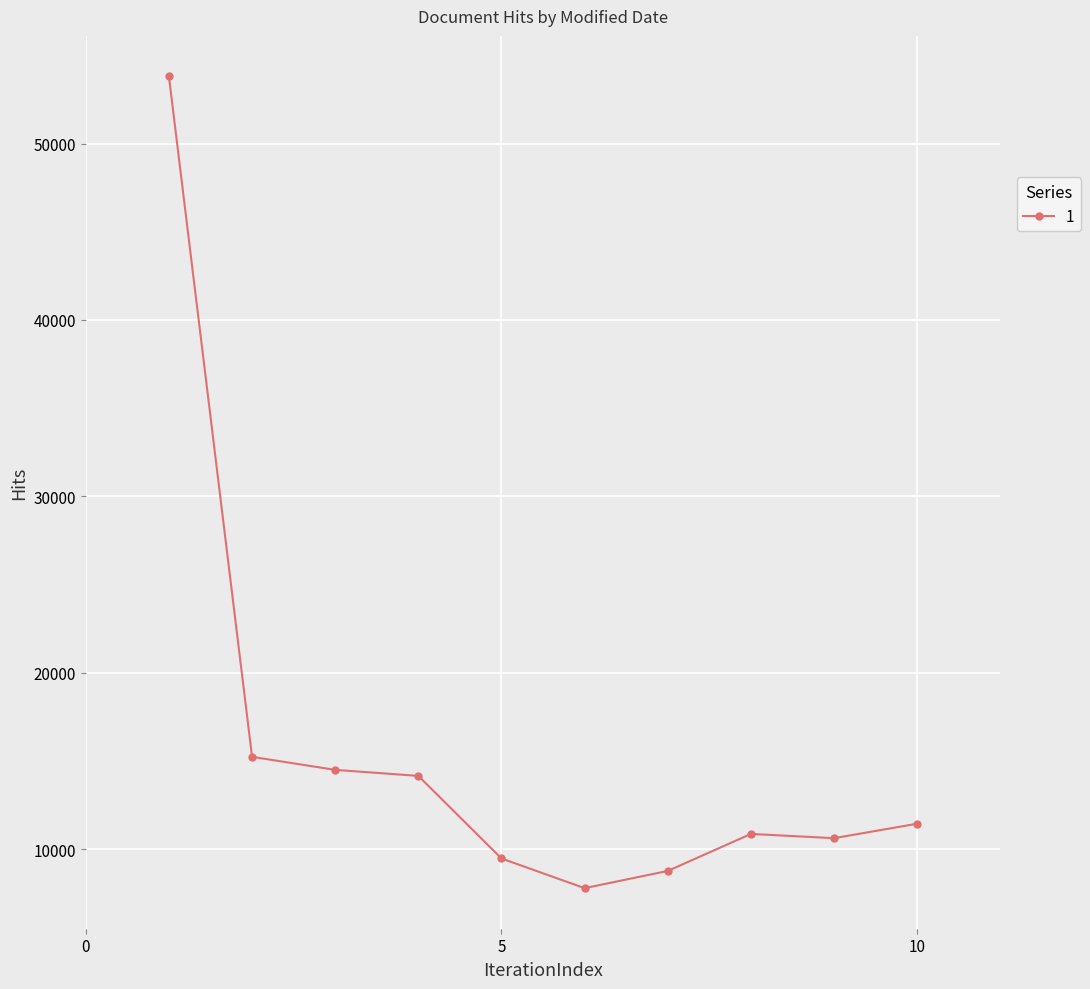

What is the sum of all values?

156726